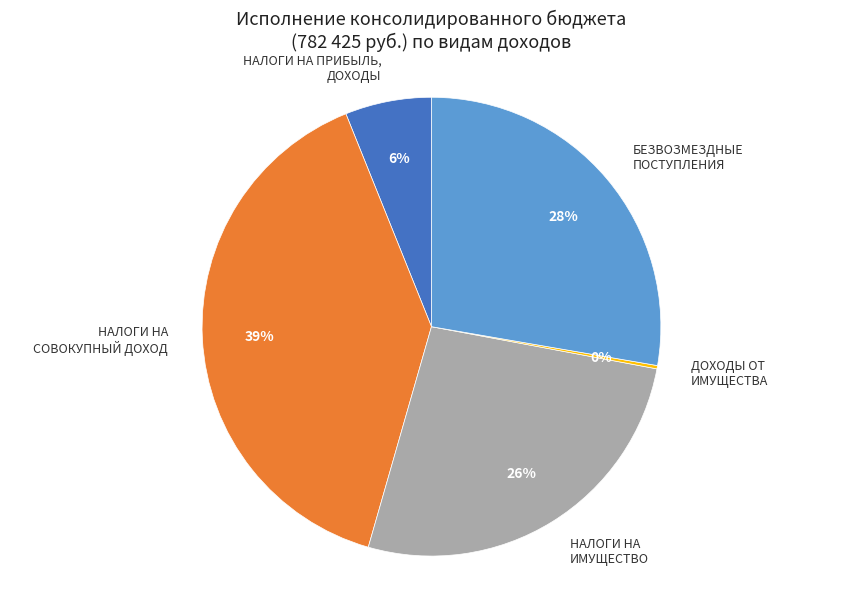

Is there any slice that represents more than half of the pie?

No